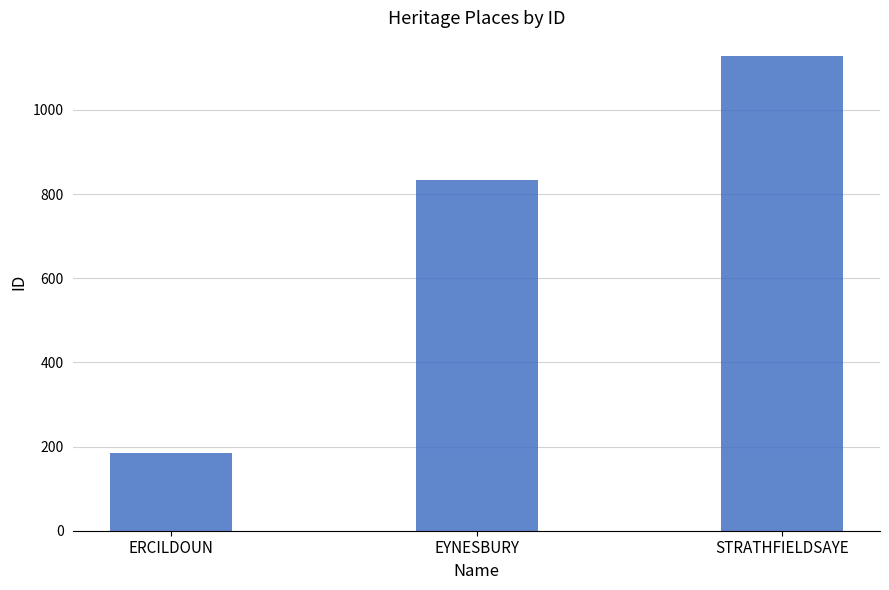

Approximately how many times larger is the value at STRATHFIELDSAYE compared to ERCILDOUN?

6.1